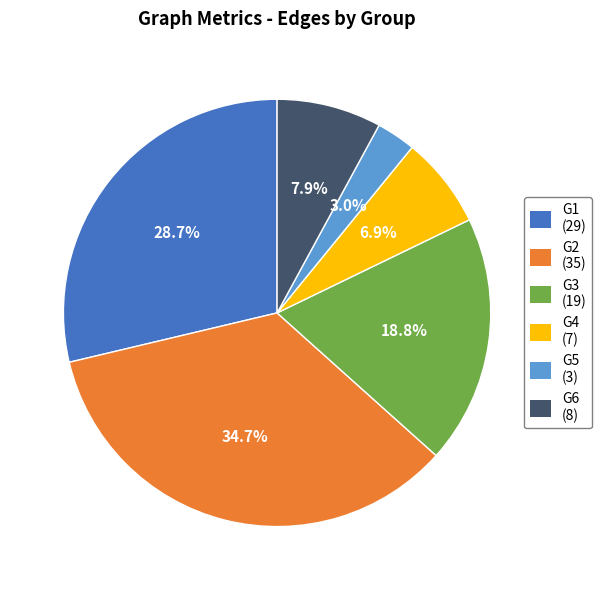

Is there any slice that represents more than half of the pie?

No